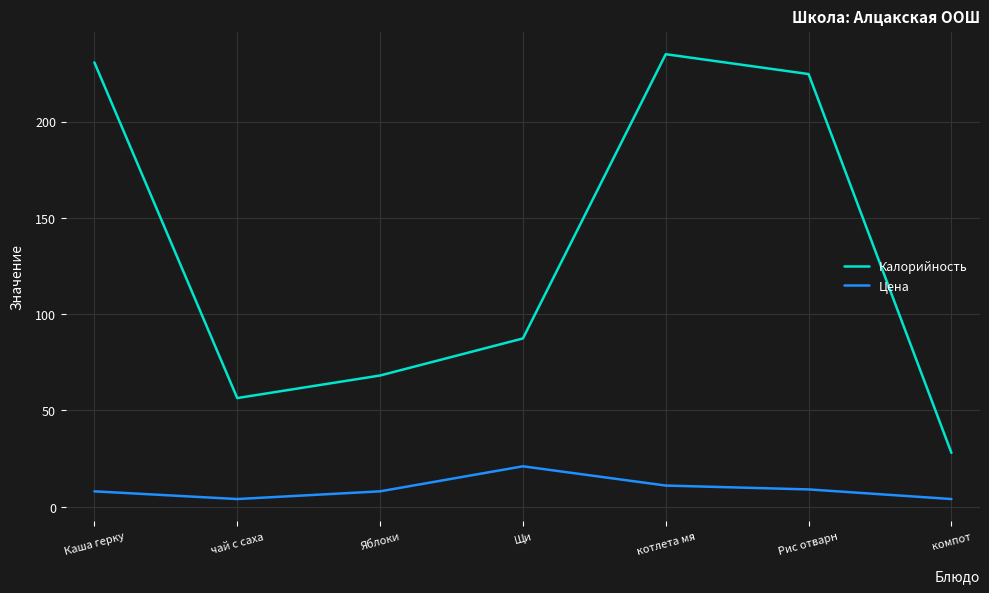

What is the total value across all series at Яблоки?

76.2